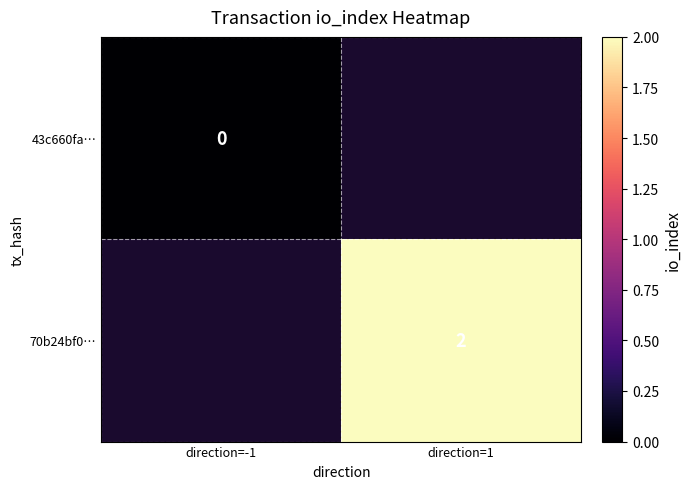

The 70b24bf0… series shows 0 at direction=1. True or false?

False